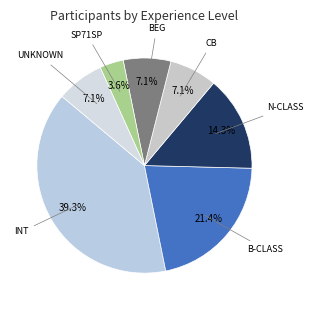

How many slices are in this pie chart?

7